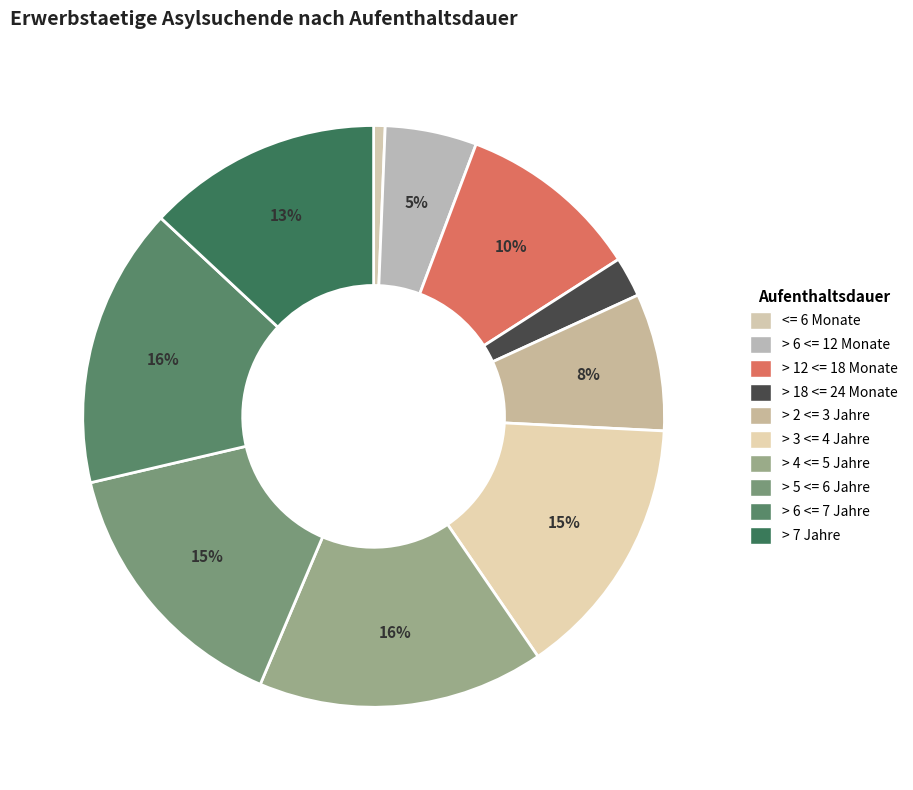

Count the number of slices in the pie.

10